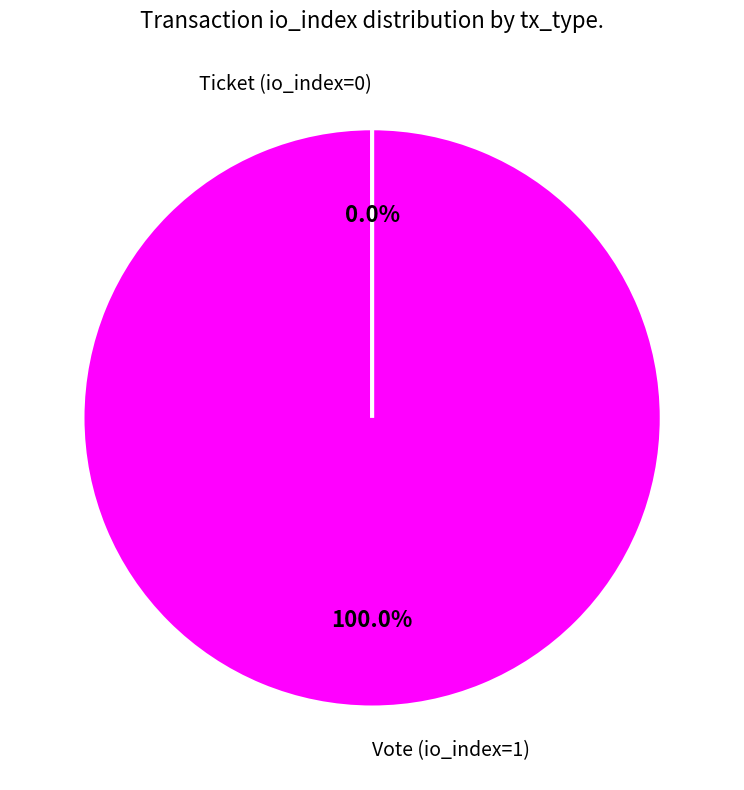

To the nearest percent, what is the difference between the largest and smallest slice percentages?

100%